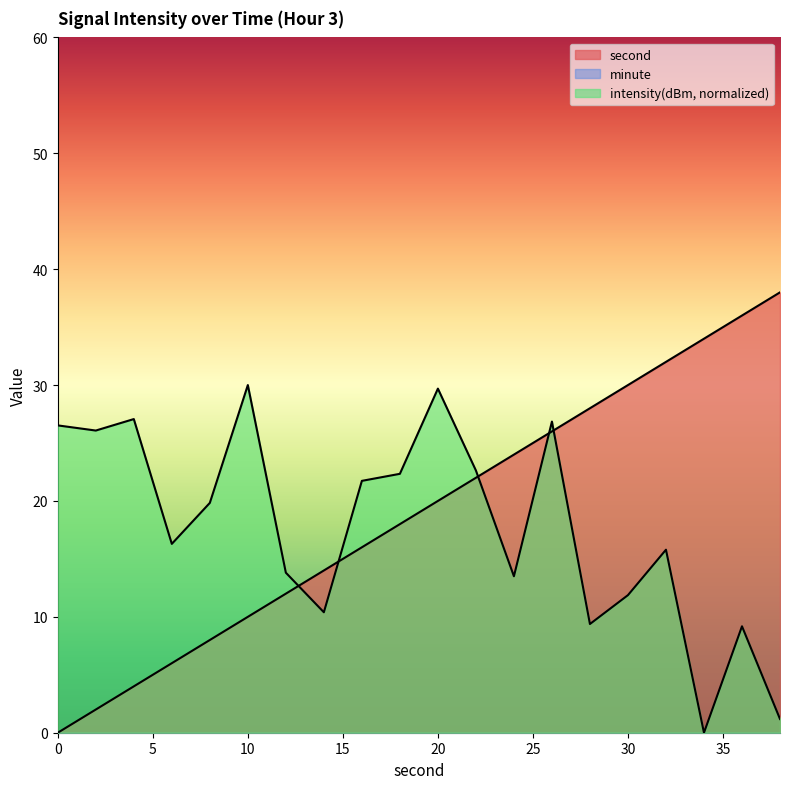

Which series ends up on top after the final intersection of second and intensity?

second